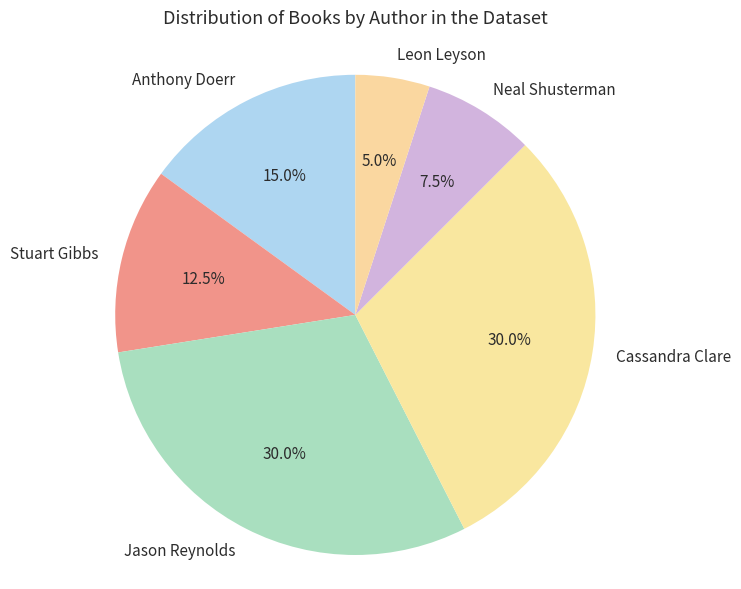

How many segments does this pie chart have?

6